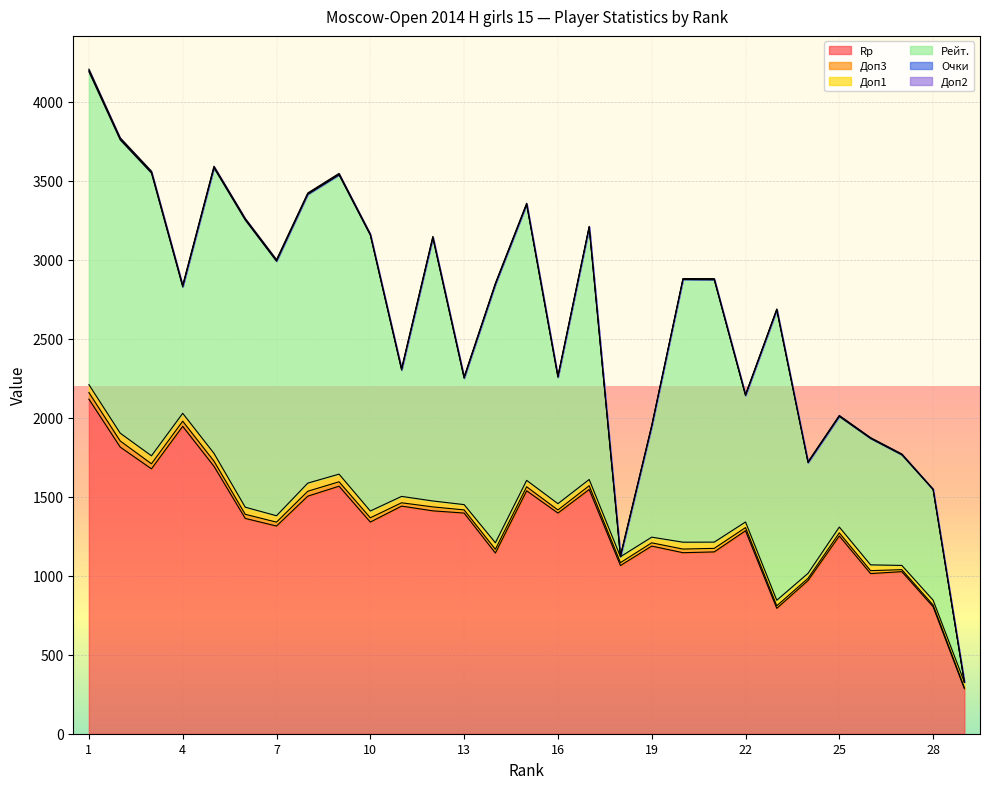

What is the minimum value for Доп1?

27.0